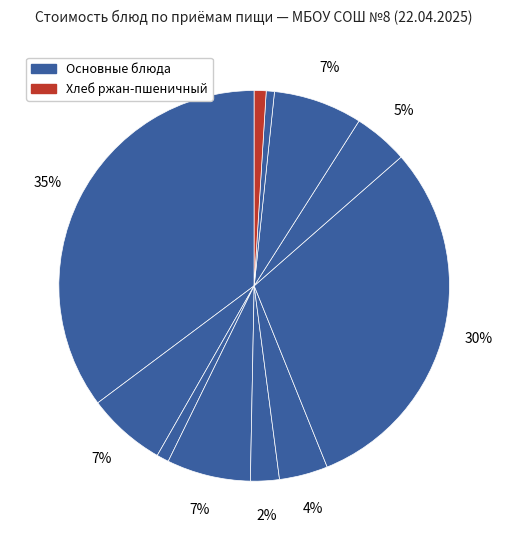

Is there a majority slice in this chart?

No